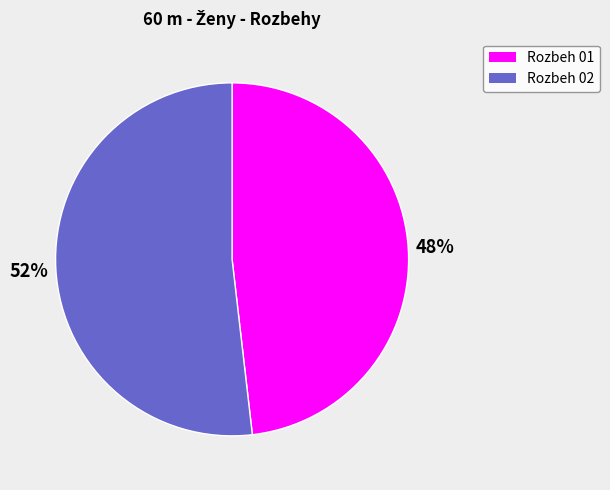

What is the ratio of the value at Rozbeh 02 to the value at Rozbeh 01?

1.1